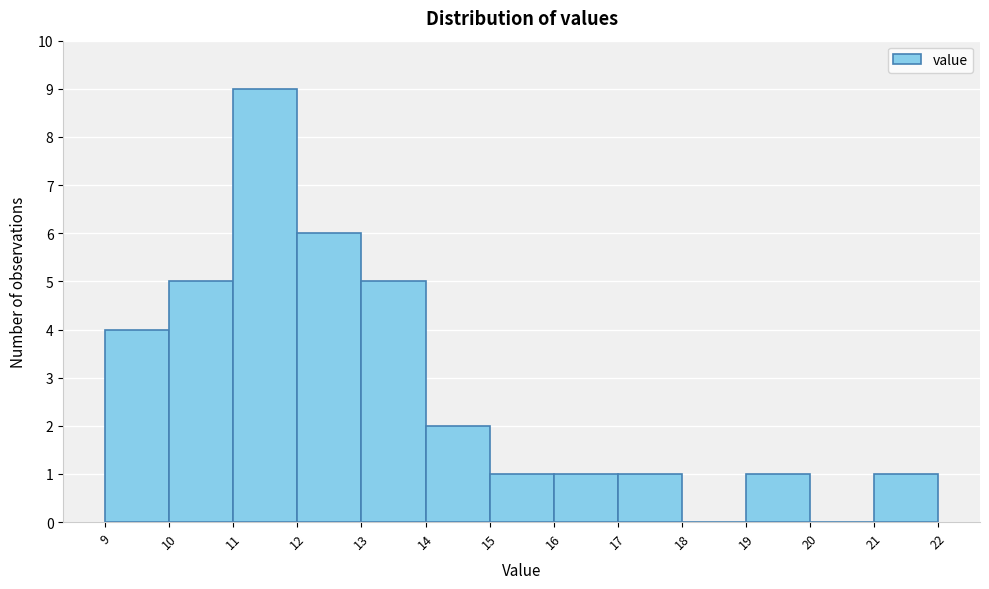

Reading left to right, transcribe this chart: for each bar, give the range it covers on the x-axis and its height. The values are not printed on the chart, so give them approximately, as read against the axis.

9 to 10: 4
10 to 11: 5
11 to 12: 9
12 to 13: 6
13 to 14: 5
14 to 15: 2
15 to 16: 1
16 to 17: 1
17 to 18: 1
18 to 19: 0
19 to 20: 1
20 to 21: 0
21 to 22: 1